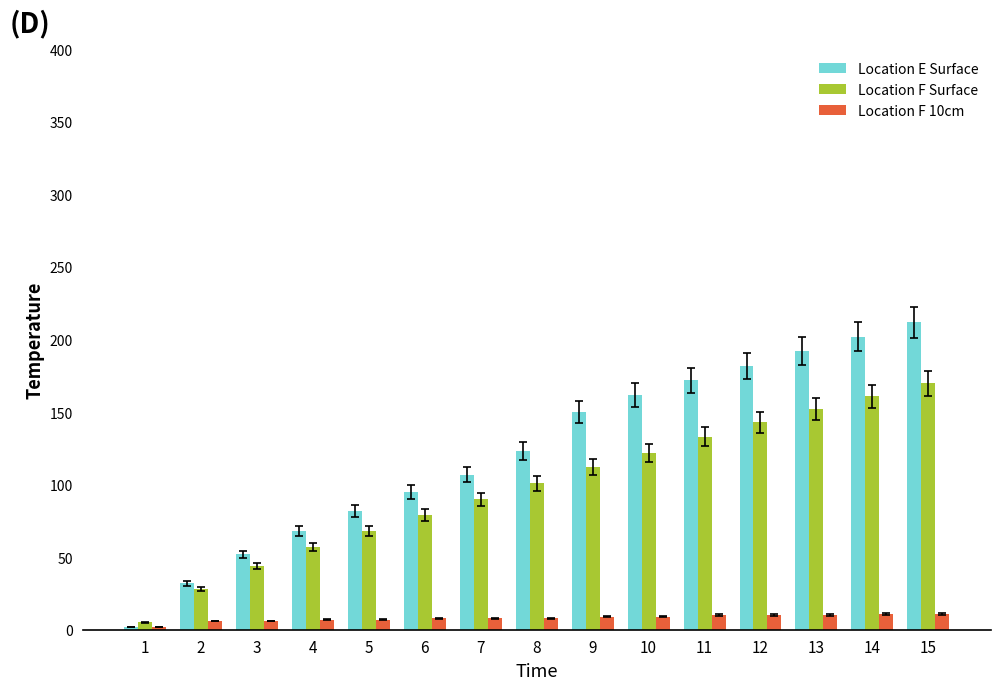

How many data points does each series have?

15